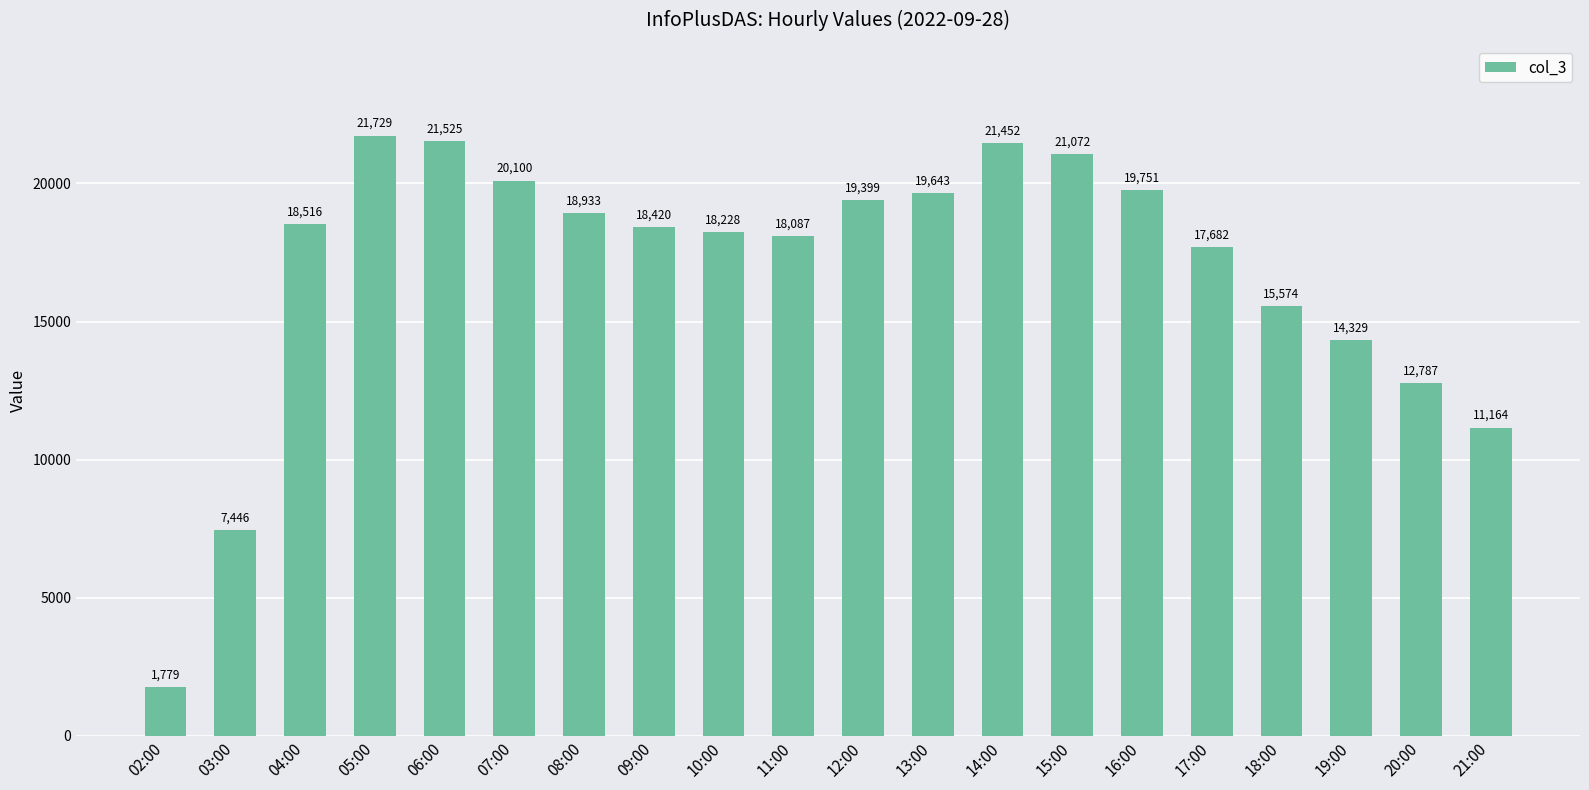

Rank the categories by value from lowest to highest.

02:00, 03:00, 21:00, 20:00, 19:00, 18:00, 17:00, 11:00, 10:00, 09:00, 04:00, 08:00, 12:00, 13:00, 16:00, 07:00, 15:00, 14:00, 06:00, 05:00